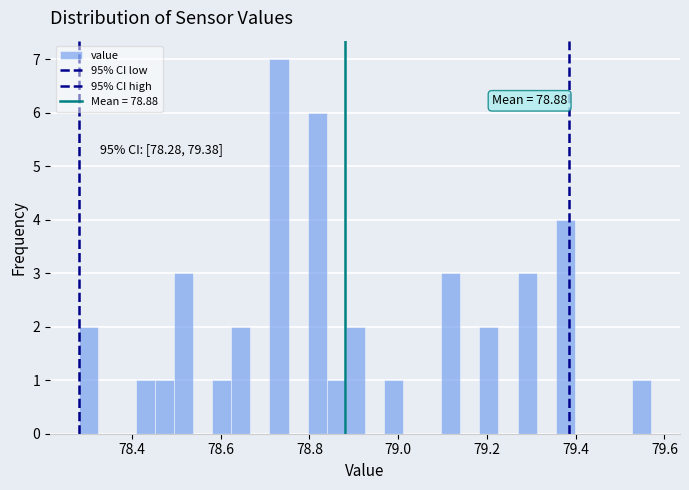

Read against the x-axis, roughly where is the centre of the tallest bar?

78.74